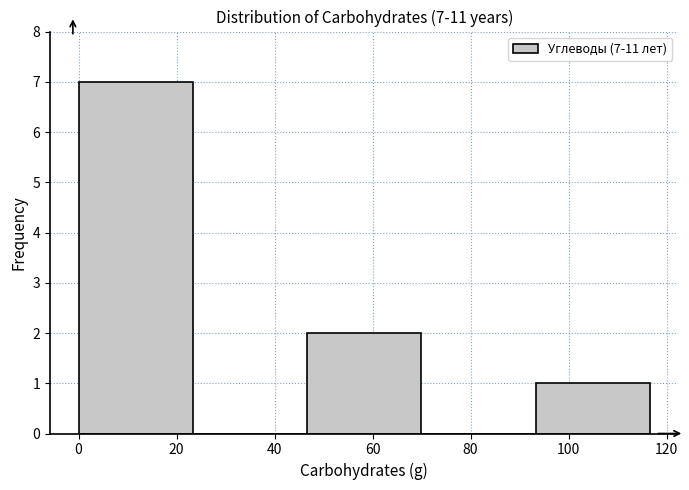

Over which range of the x-axis is the bar tallest?

0 to 24